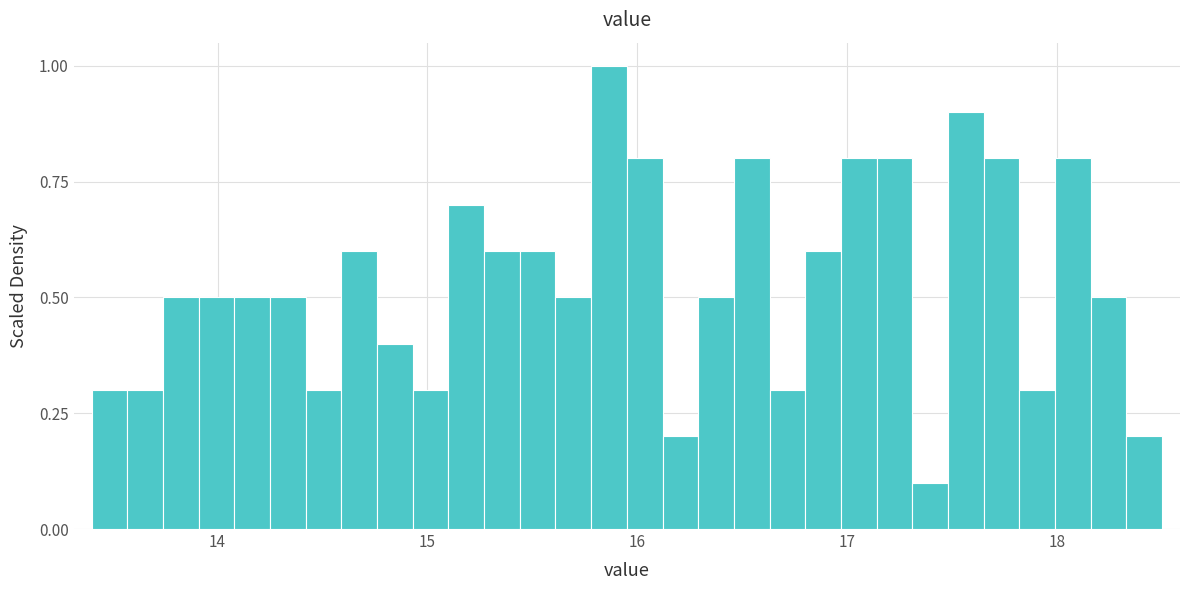

Around what value on the x-axis is the tallest bar? Give the approximate position of its centre, as read against the axis.

15.9